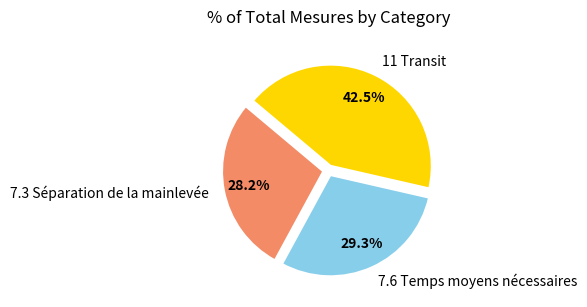

Is the sum of 7.3 Séparation de la mainlevée and 11 Transit greater than half?

Yes